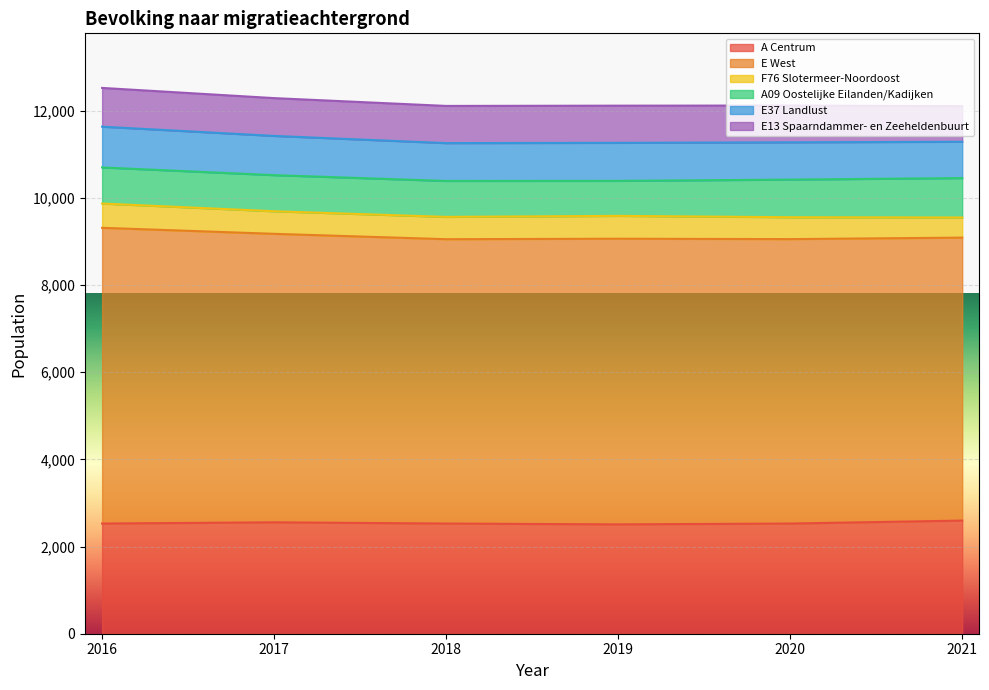

Is it true that A09 Oostelijke Eilanden/Kadijken equals 1128 at 2017?

False